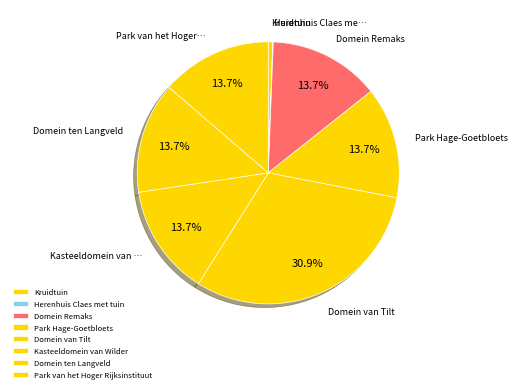

To the nearest percent, what is the difference between the Domein van Tilt and Domein ten Langveld slice percentages?

17%